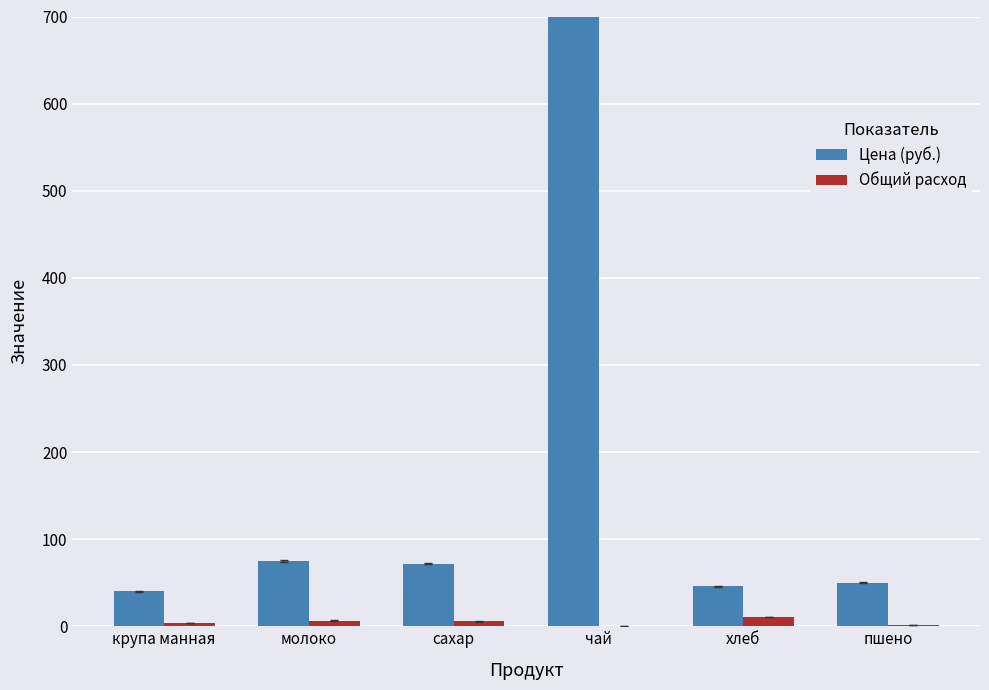

What is the minimum value shown in the chart?

0.1